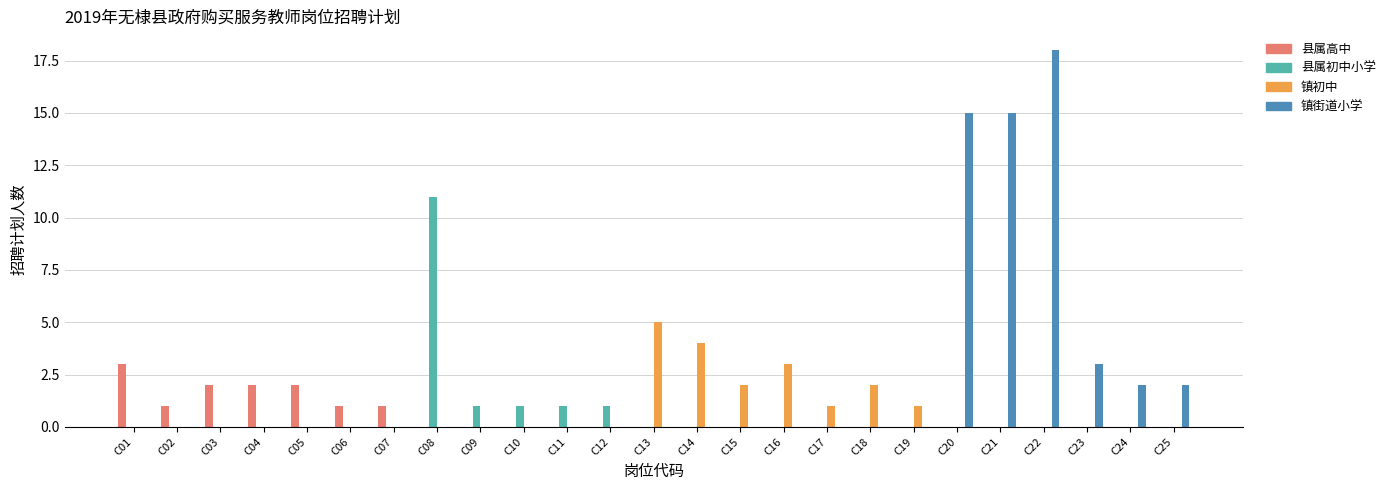

What is the sum of the 镇初中 values at C14 and C09?

4